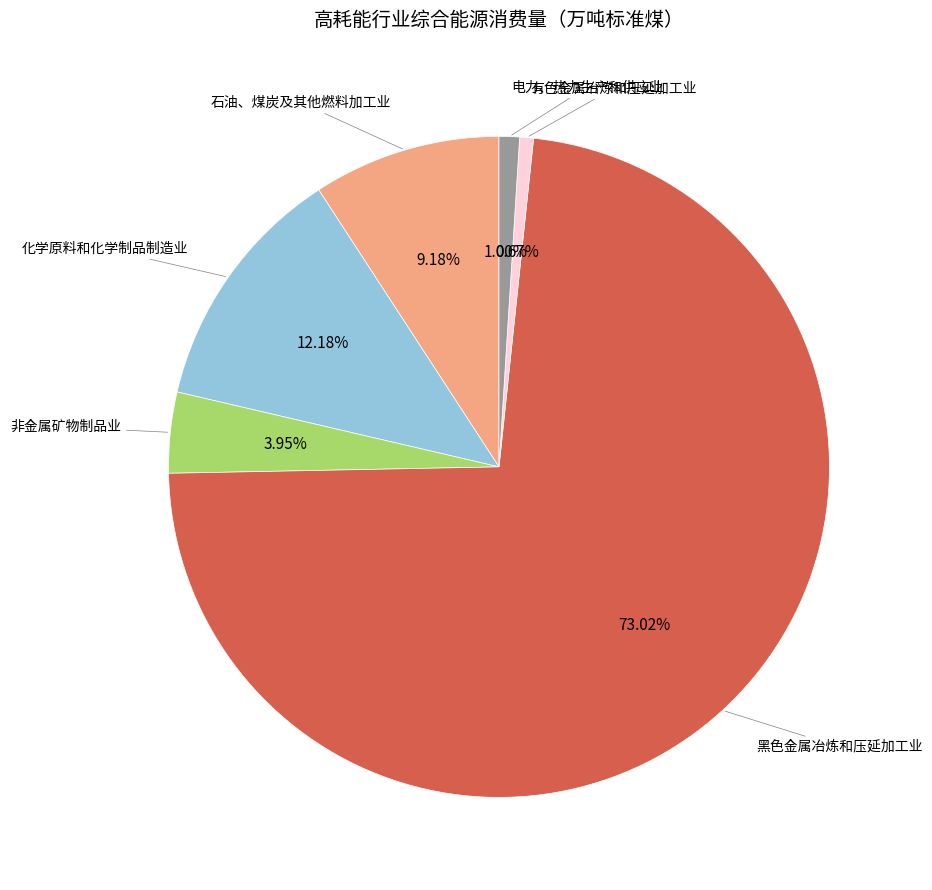

Is there a majority slice in this chart?

Yes